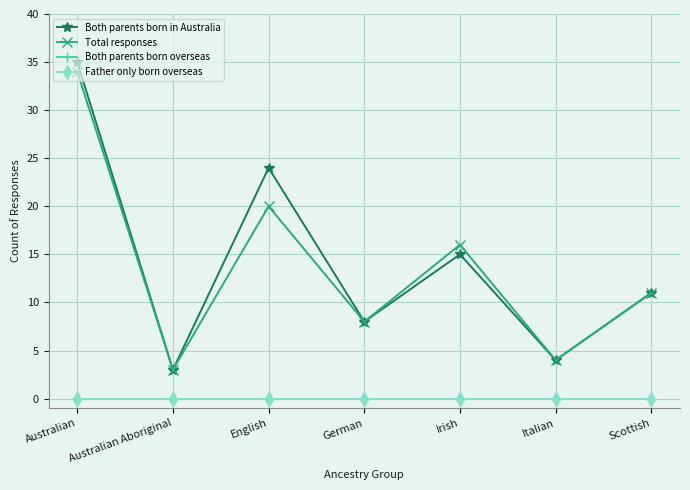

True or false: Both parents born overseas and Father only born overseas cross at least once.

False